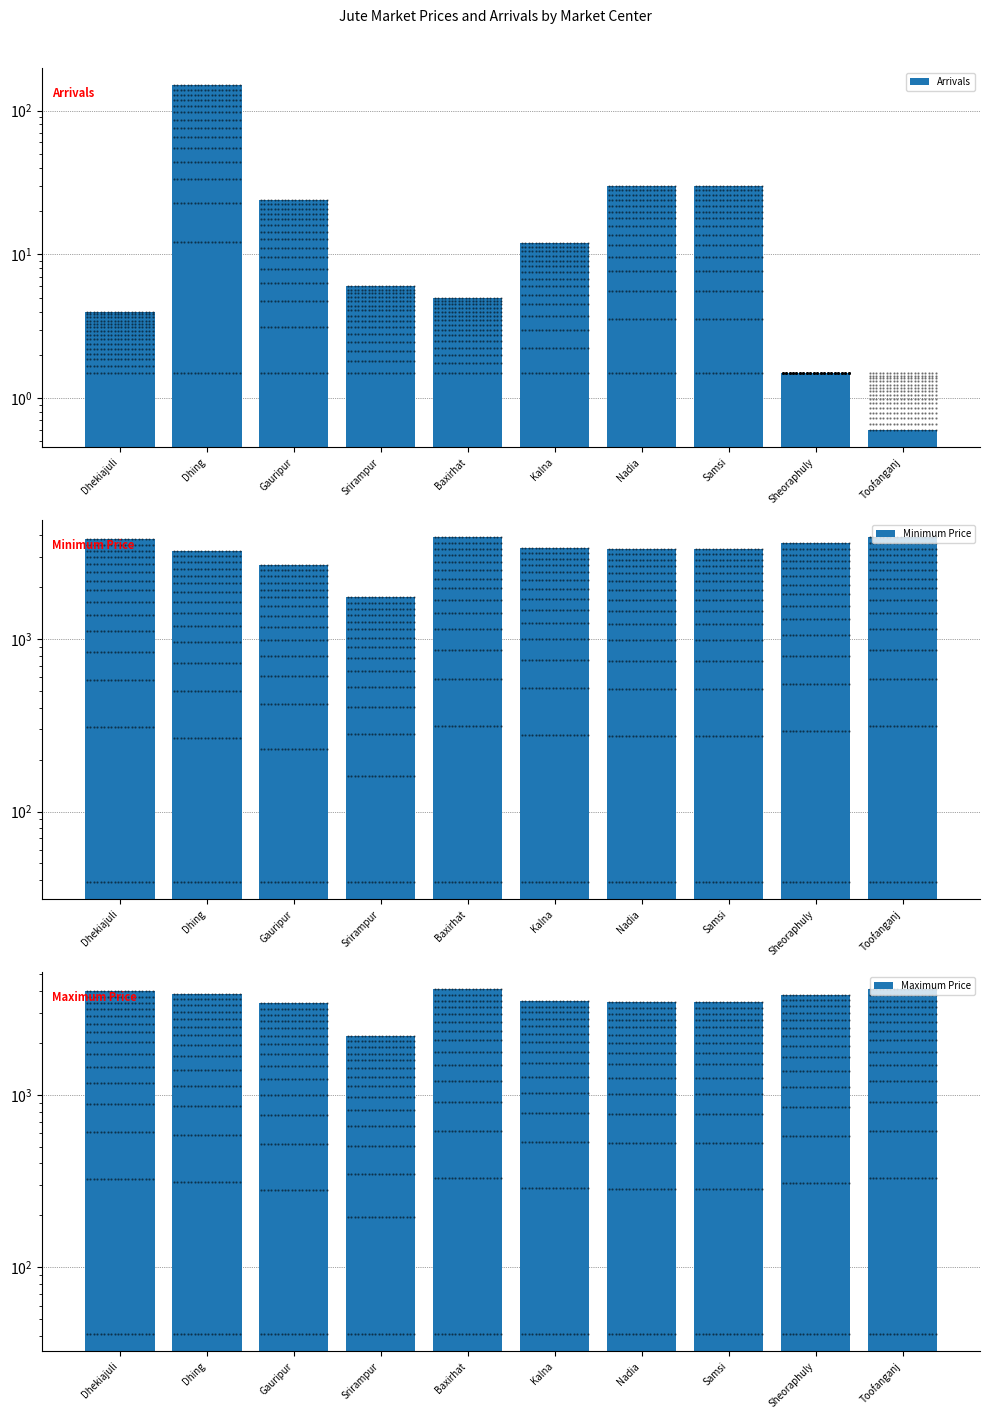

Reading left to right, what are all the values shown in this chart?

Arrivals: 4.0	150.0	24.0	6.0	5.0	12.0	30.0	30.0	1.5	0.6
Minimum Price: 3800.0	3250.0	2700.0	1750.0	3900.0	3400.0	3350.0	3350.0	3600.0	3900.0
Maximum Price: 4000.0	3850.0	3400.0	2200.0	4100.0	3500.0	3450.0	3450.0	3800.0	4100.0